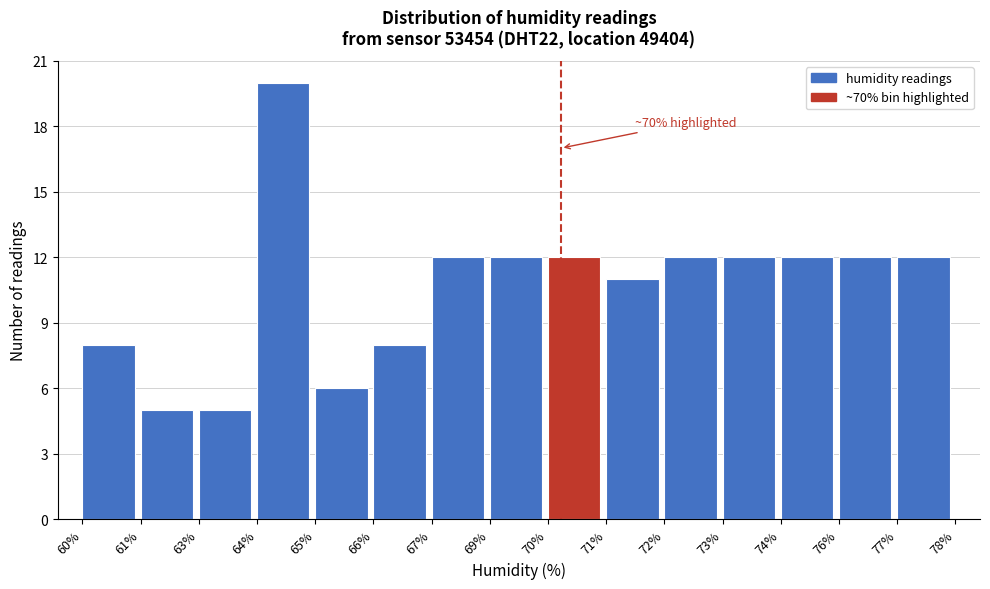

Reading right to left, transcribe all the data shown in this chart.

12	12	12	12	12	11	12	12	12	8	6	20	5	5	8